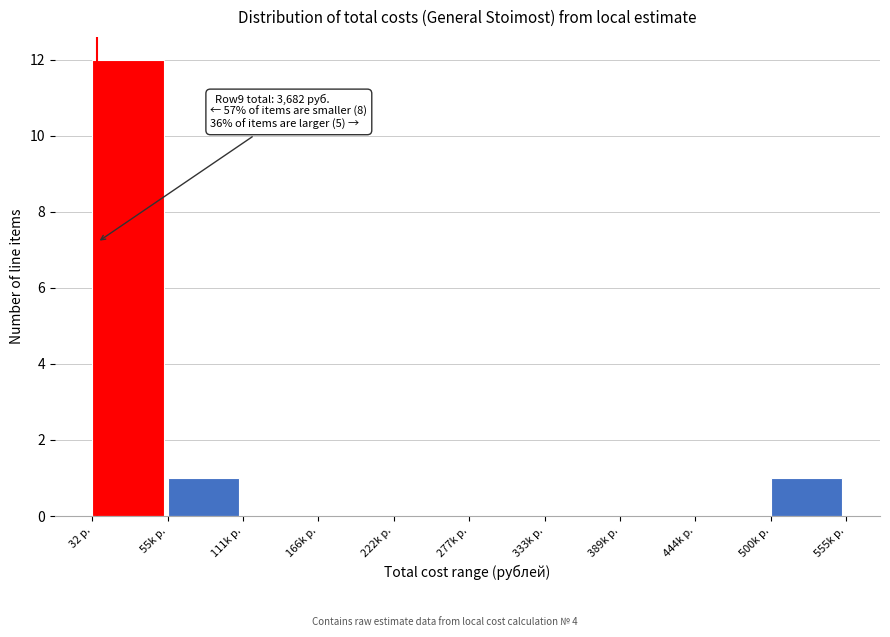

Reading right to left, extract all data points from this chart.

500k р.=1	444k р.=0	389k р.=0	333k р.=0	277k р.=0	222k р.=0	166k р.=0	111k р.=0	55k р.=1	32 р.=12